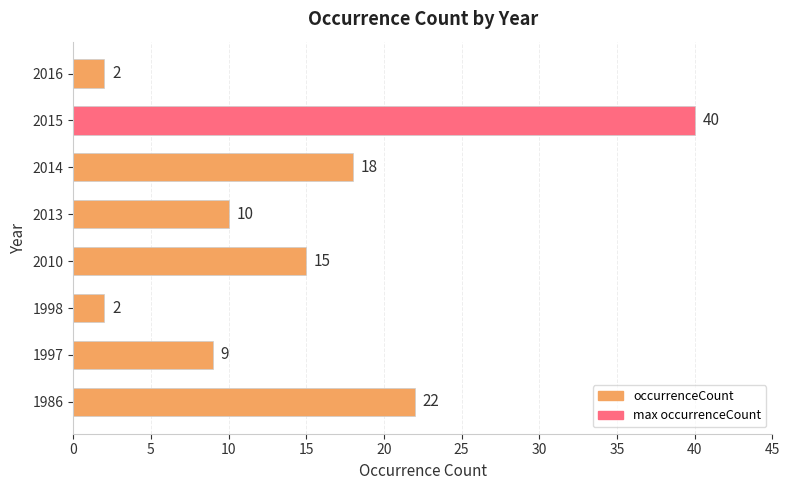

How many values are below 15?

4